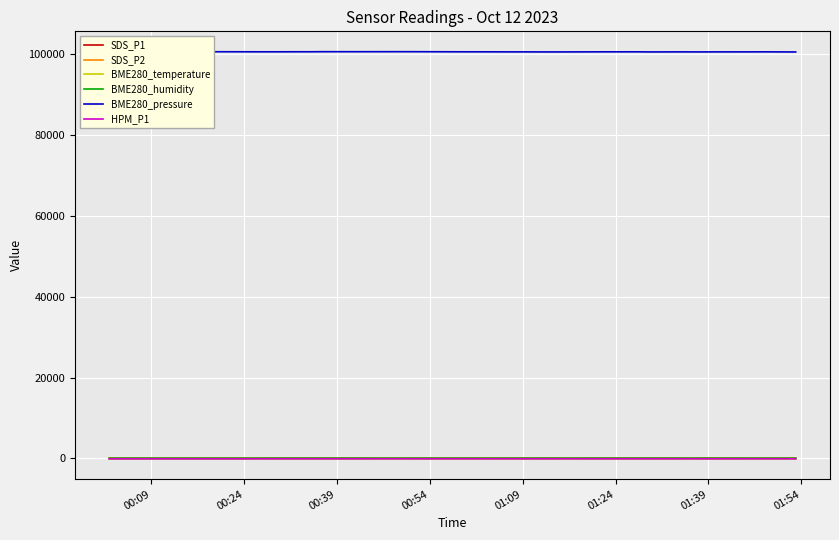

True or false: BME280_temperature and BME280_pressure intersect in this chart.

False